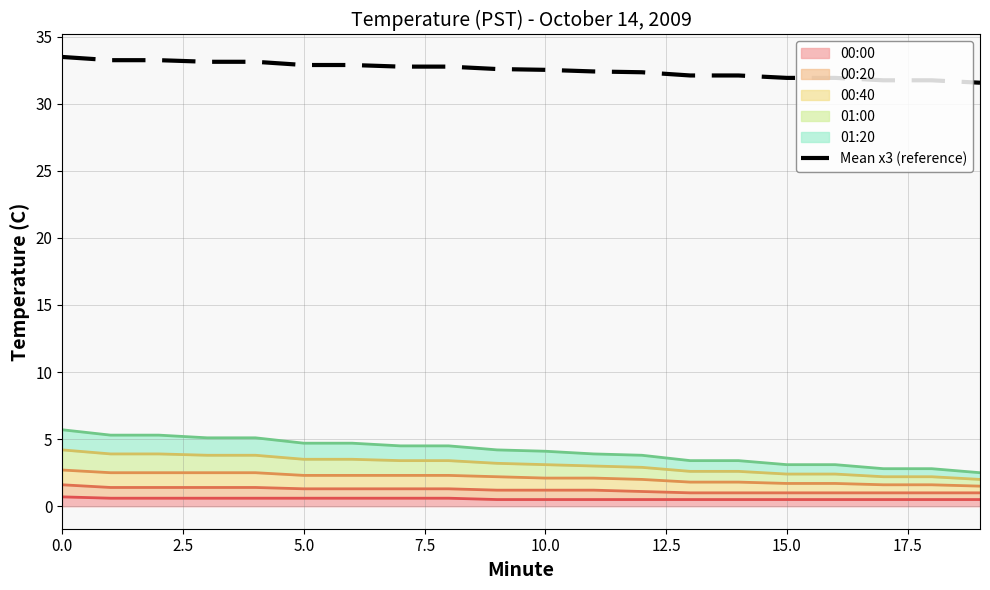

Which category has the lowest value across all series?

19